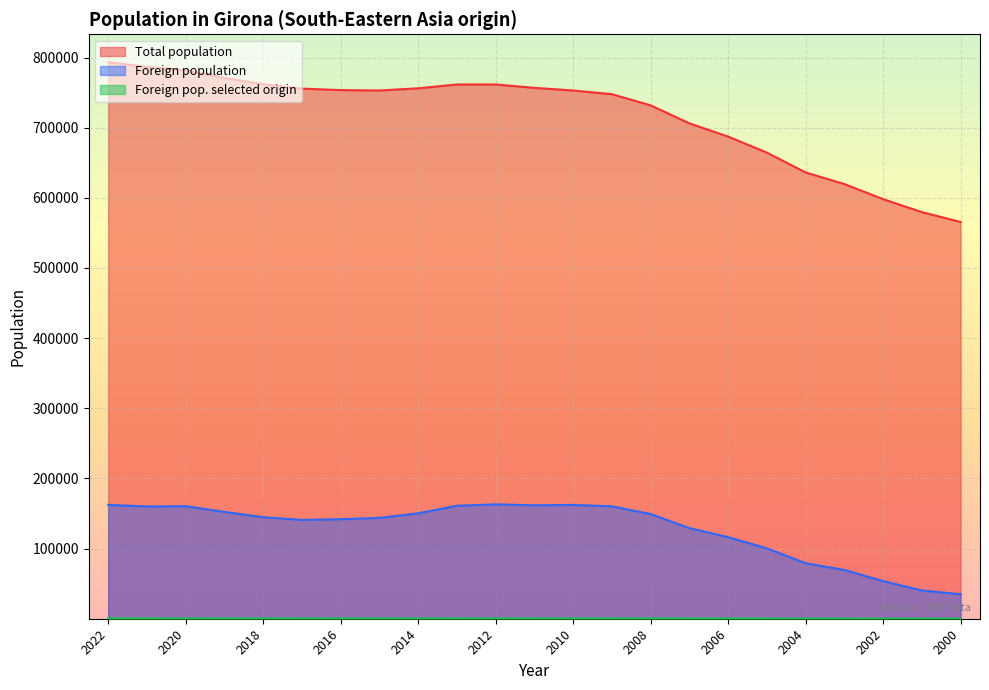

Reading left to right, what are all the values shown in this chart?

Total population: 2022=793478	2021=786596	2020=781788	2019=771044	2018=761947	2017=755716	2016=753576	2015=753054	2014=756156	2013=761632	2012=761627	2011=756810	2010=753046	2009=747782	2008=731864	2007=706185	2006=687331	2005=664506	2004=636198	2003=619692	2002=598112	2001=579650	2000=565599
Foreign population: 2022=162361	2021=160030	2020=160435	2019=152308	2018=144720	2017=140890	2016=141902	2015=143757	2014=150309	2013=161025	2012=163068	2011=161666	2010=162247	2009=160279	2008=149236	2007=129183	2006=116284	2005=100367	2004=79133	2003=69550	2002=53668	2001=40314	2000=34933
Foreign pop. selected origin: 2022=547	2021=519	2020=508	2019=466	2018=439	2017=430	2016=416	2015=423	2014=413	2013=438	2012=420	2011=408	2010=453	2009=435	2008=412	2007=390	2006=363	2005=332	2004=279	2003=282	2002=239	2001=180	2000=174